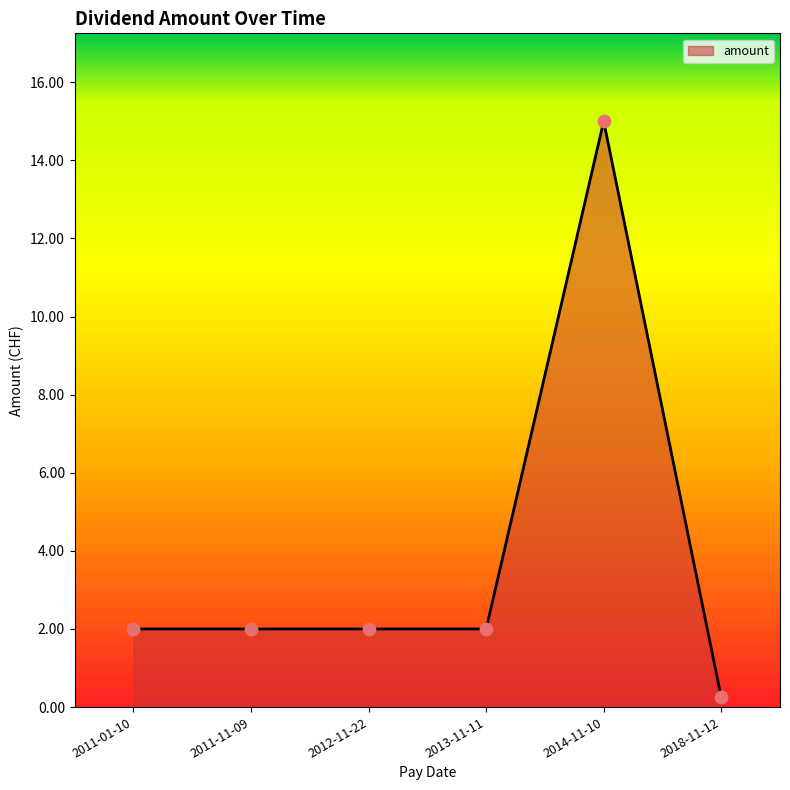

Which has a higher value, 2013-11-11 or 2014-11-10?

2014-11-10